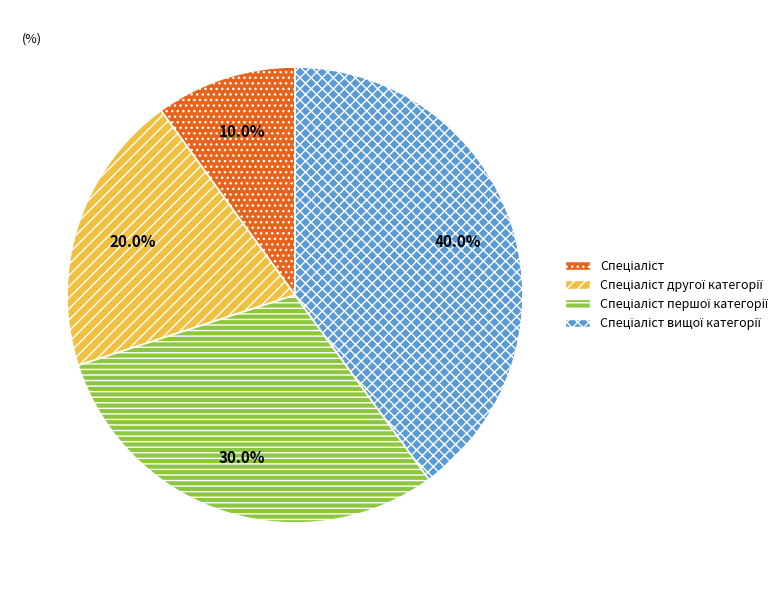

How many segments does this pie chart have?

4